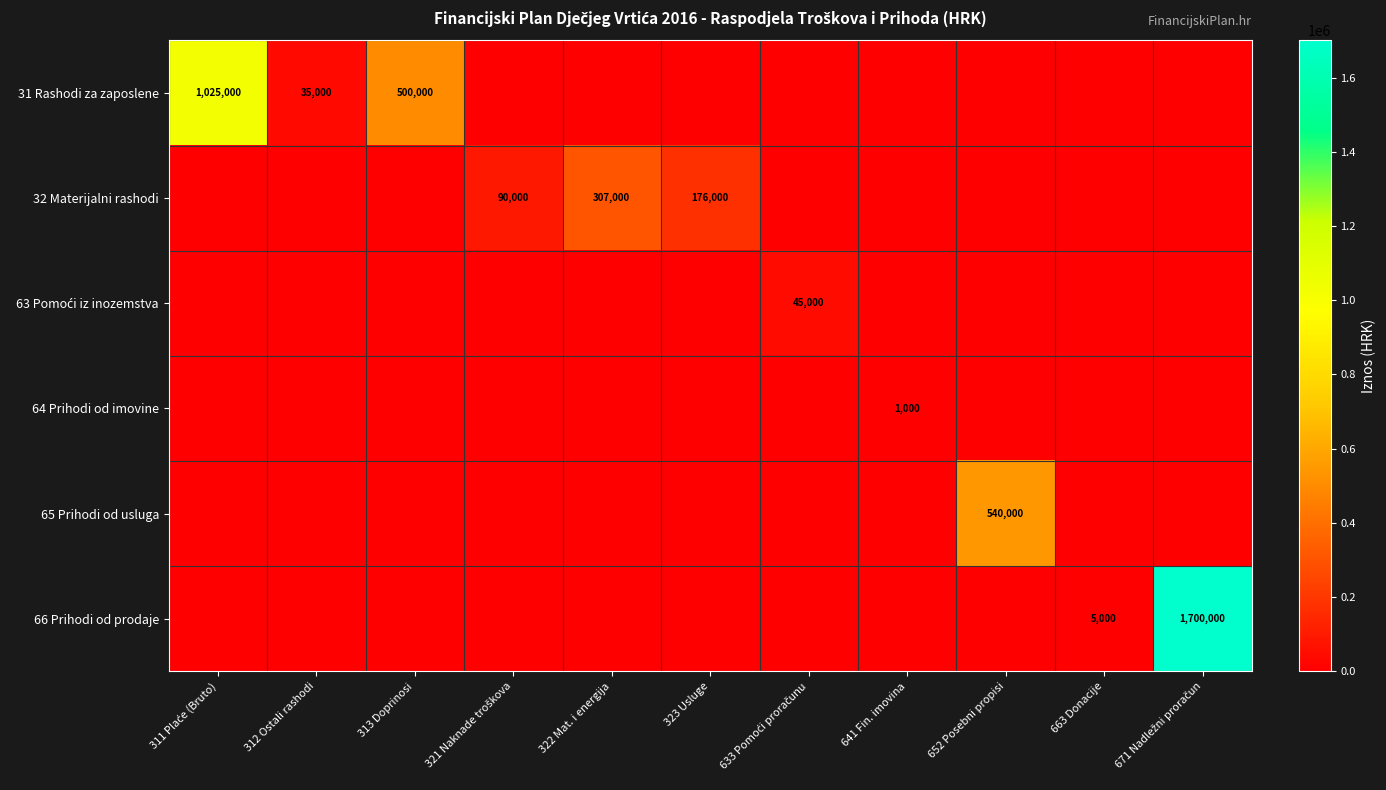

Is it true that 32 Materijalni rashodi equals 307000 at 322 Mat. i energija?

True